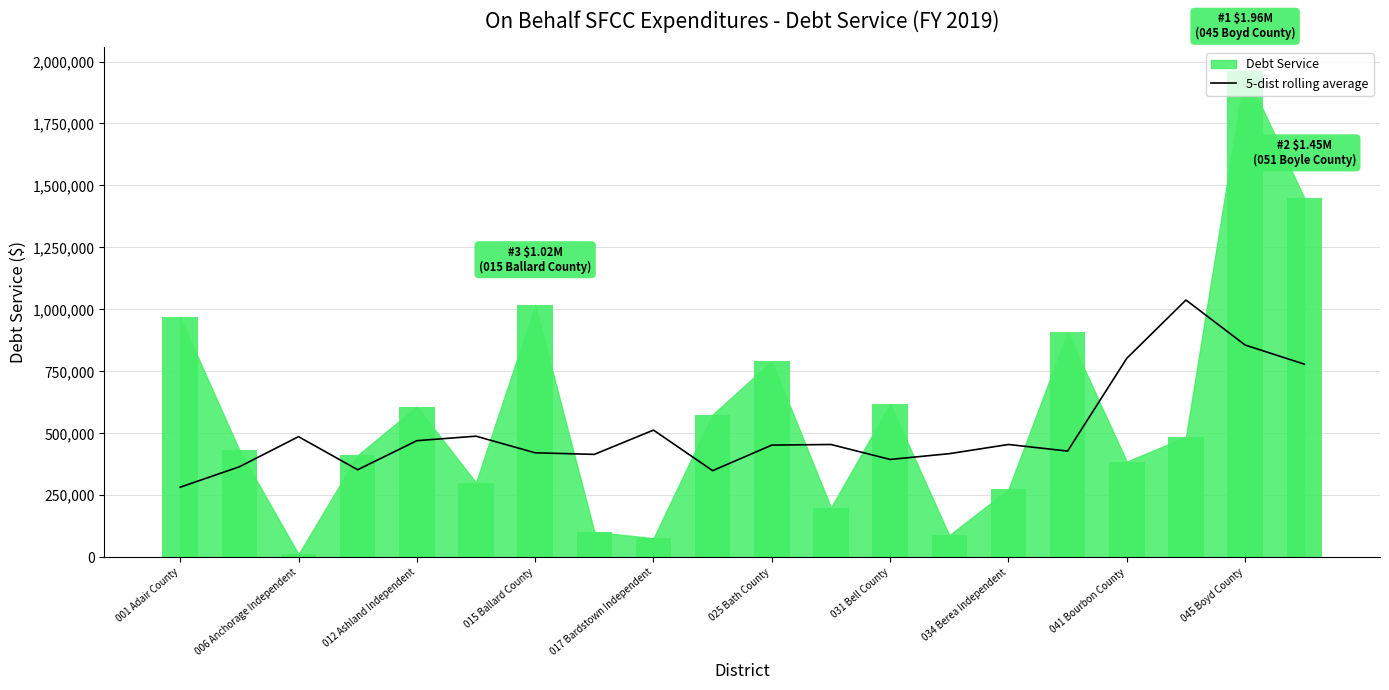

At which label does 5-dist rolling average reach its minimum?

001 Adair County